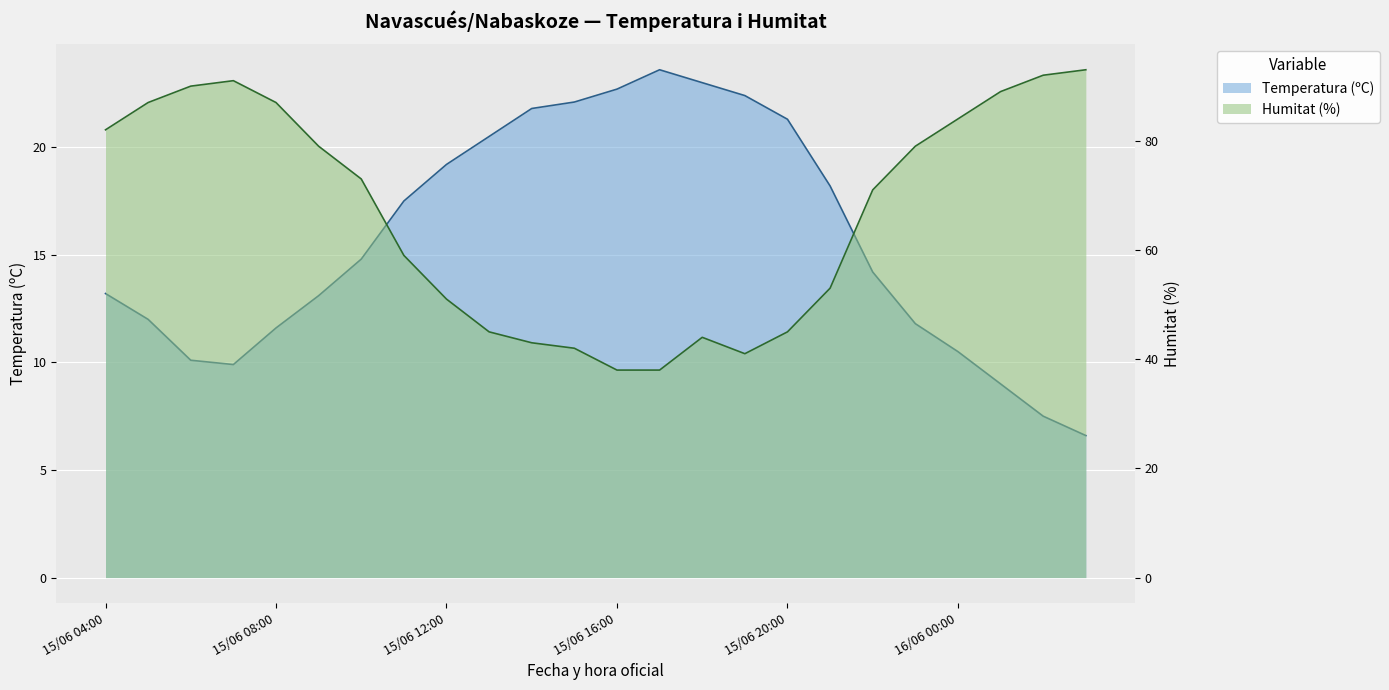

Count the number of data series in this chart.

2